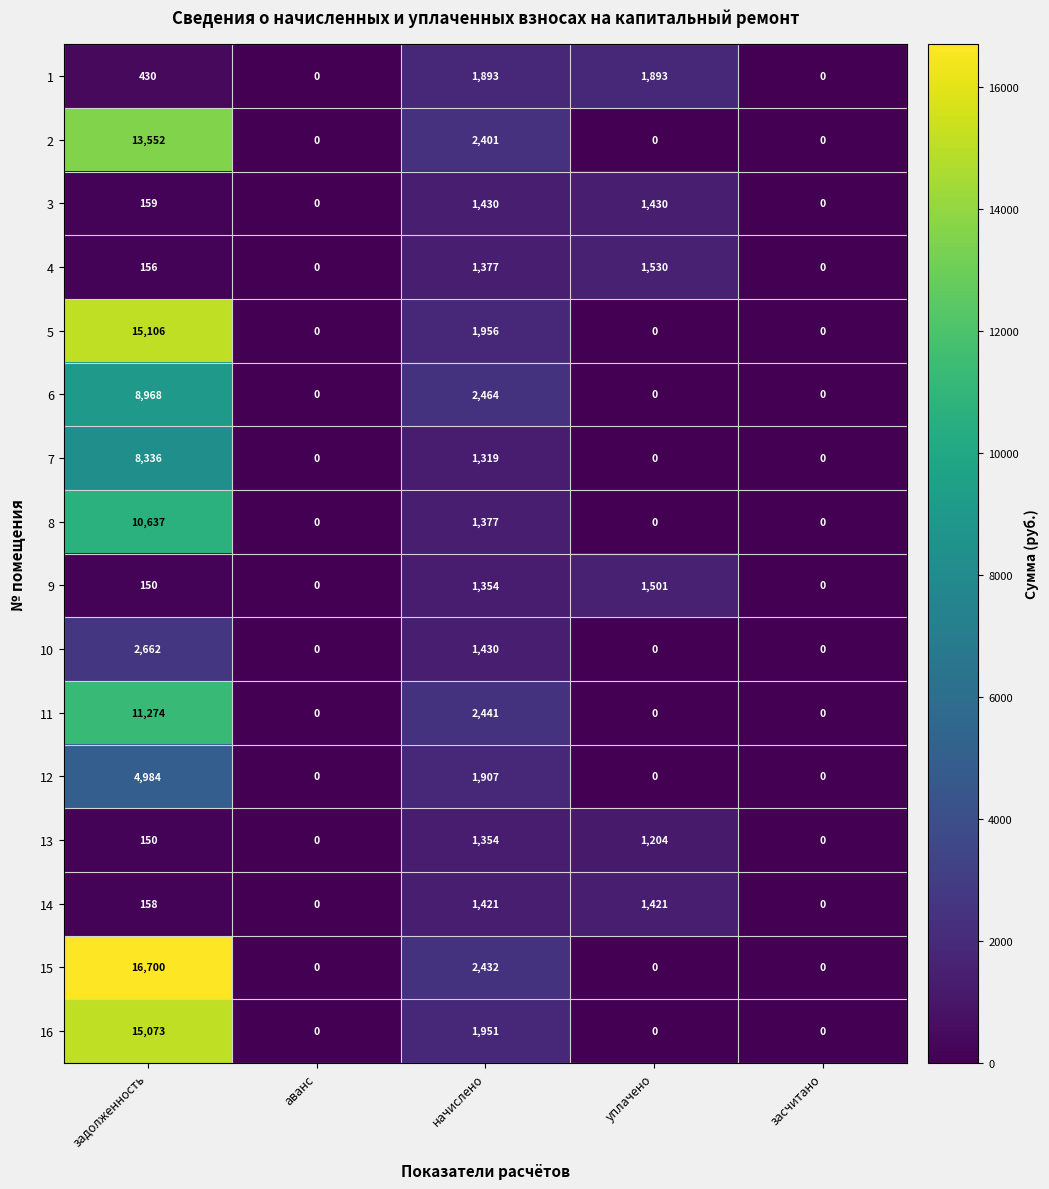

Which series has the widest spread of values?

15